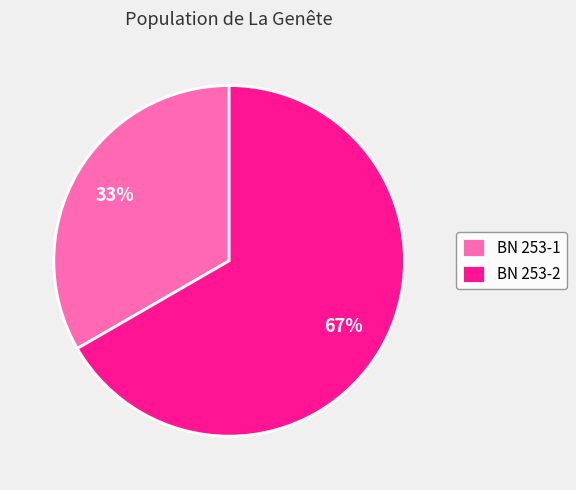

Do BN 253-2 and BN 253-1 together represent more than half of the pie?

Yes